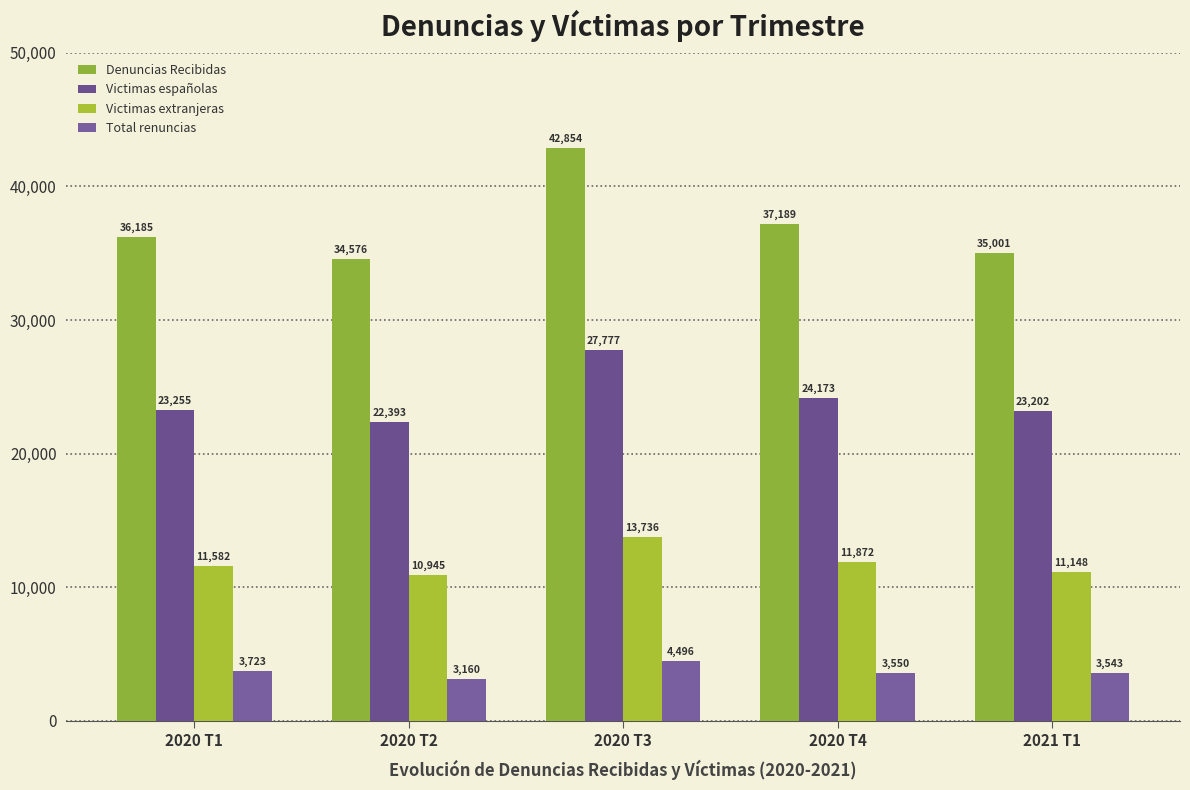

At which label does Victimas españolas reach its minimum?

2020 T2